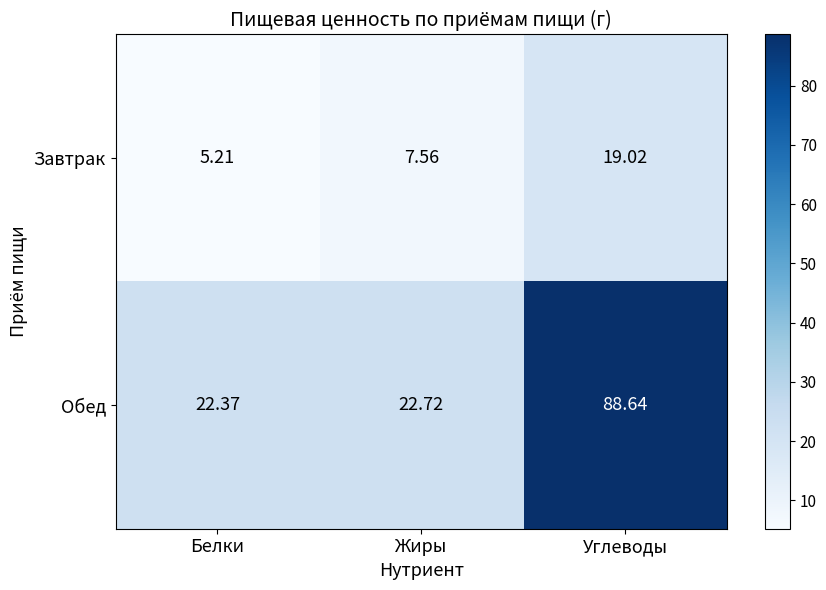

Which label corresponds to the largest value in the chart?

Углеводы